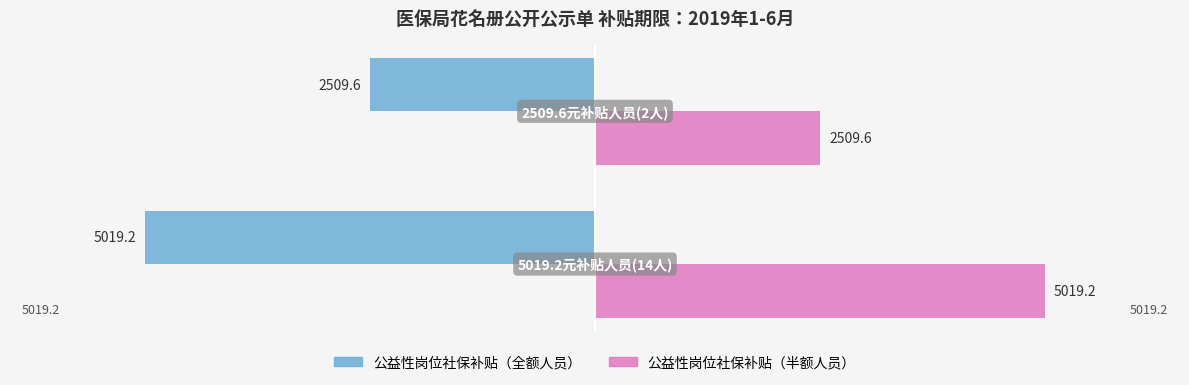

Reading left to right, list all the values displayed in this chart.

公益性岗位社保补贴（全额/半额）—左: 5019.2	2509.6
公益性岗位社保补贴（全额/半额）—右: 5019.2	2509.6